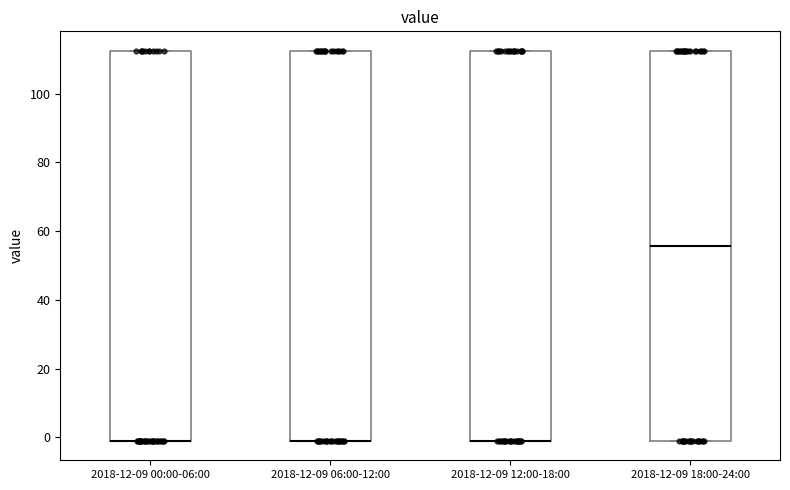

Reading left to right, read every box against the y-axis: the position of its median line, the range the box covers, and the ends of its whiskers. The values are not printed on the chart, so give them approximately, as read against the axis.

2018-12-09 00:00-06:00: median 0 (drawn on the box's lower edge), box 0 to 112, whiskers 0 to 112
2018-12-09 06:00-12:00: median 0 (drawn on the box's lower edge), box 0 to 112, whiskers 0 to 112
2018-12-09 12:00-18:00: median 0 (drawn on the box's lower edge), box 0 to 112, whiskers 0 to 112
2018-12-09 18:00-24:00: median 56, box 0 to 112, whiskers 0 to 112